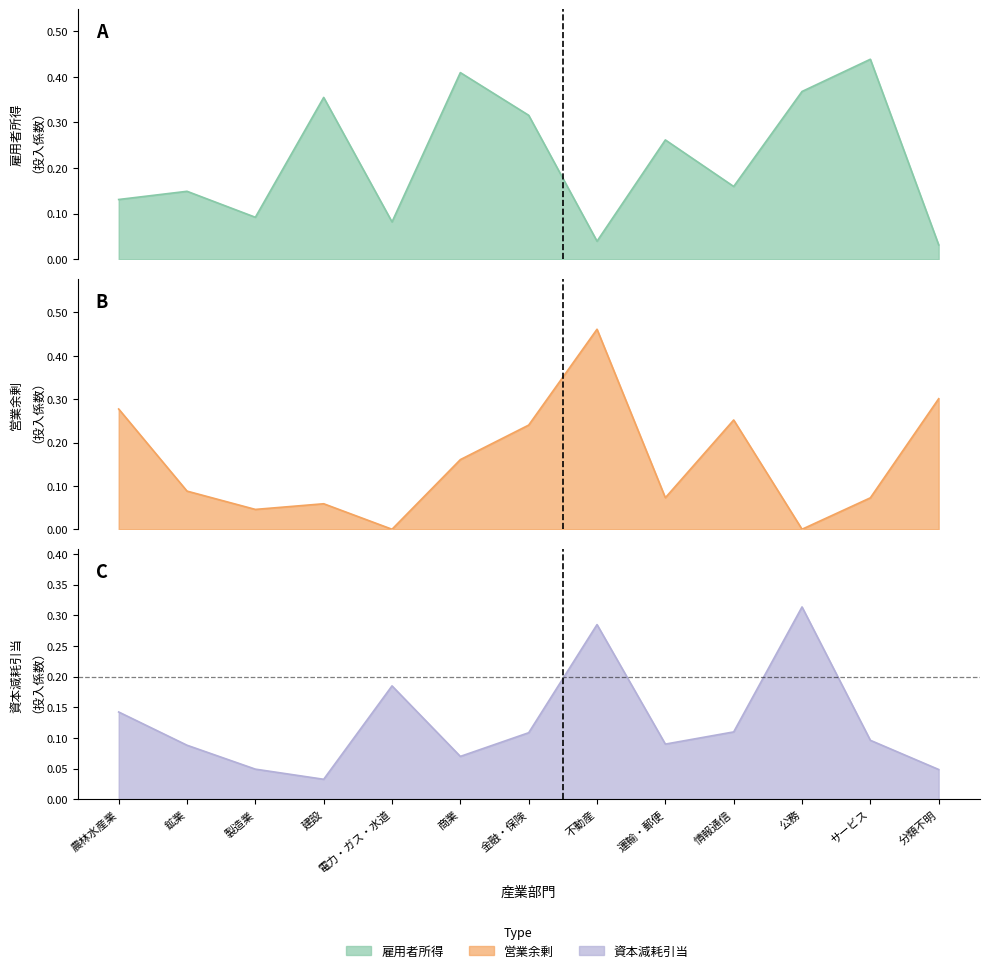

Reading left to right, transcribe all the data shown in this chart.

雇用者所得: 農林水産業=0.1	鉱業=0.1	製造業=0.1	建設=0.4	電力・ガス・水道=0.1	商業=0.4	金融・保険=0.3	不動産=0.0	運輸・郵便=0.3	情報通信=0.2	公務=0.4	サービス=0.4	分類不明=0.0
営業余剰: 農林水産業=0.3	鉱業=0.1	製造業=0.0	建設=0.1	電力・ガス・水道=0.0	商業=0.2	金融・保険=0.2	不動産=0.5	運輸・郵便=0.1	情報通信=0.3	公務=0.0	サービス=0.1	分類不明=0.3
資本減耗引当: 農林水産業=0.1	鉱業=0.1	製造業=0.0	建設=0.0	電力・ガス・水道=0.2	商業=0.1	金融・保険=0.1	不動産=0.3	運輸・郵便=0.1	情報通信=0.1	公務=0.3	サービス=0.1	分類不明=0.0